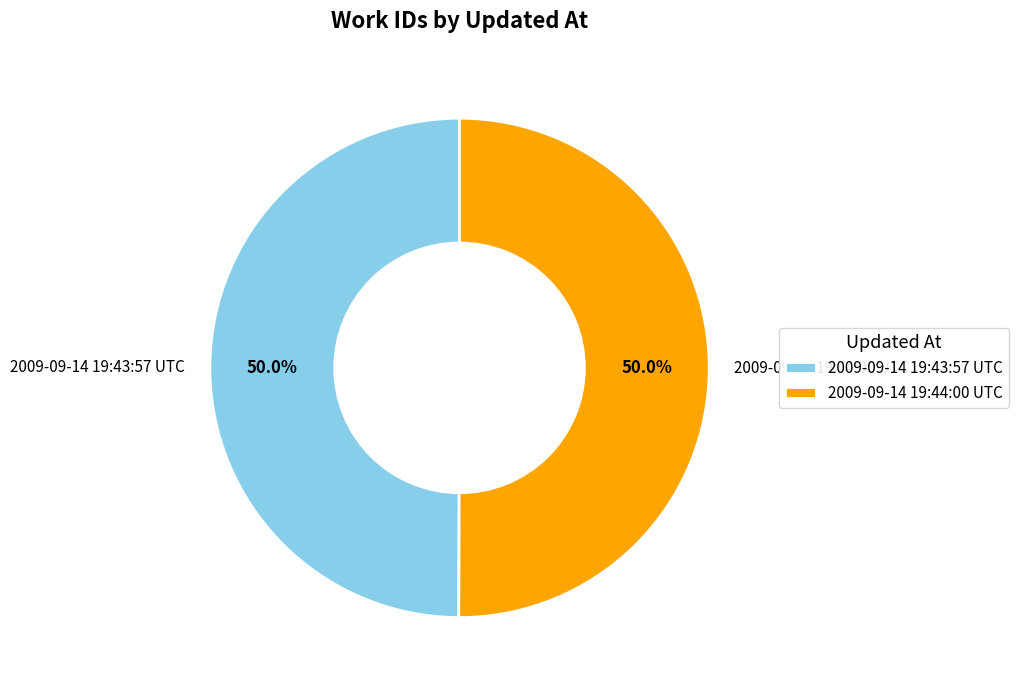

What is the ratio of the value at 2009-09-14 19:44:00 UTC to the value at 2009-09-14 19:43:57 UTC?

1.0